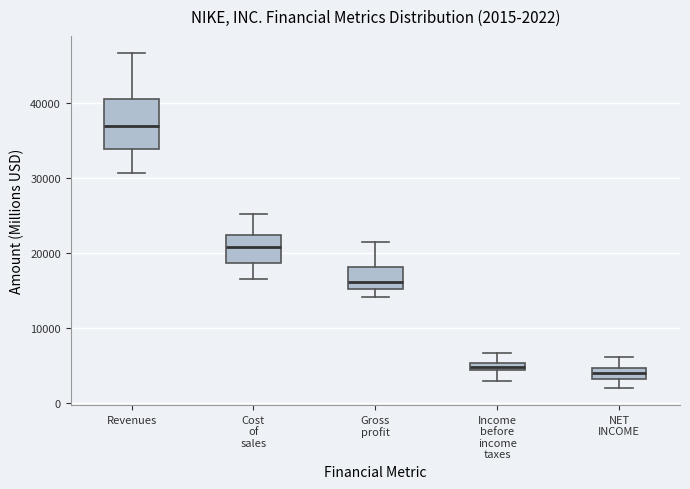

Comparing the boxes themselves (not the whiskers), which one is the tallest?

Revenues